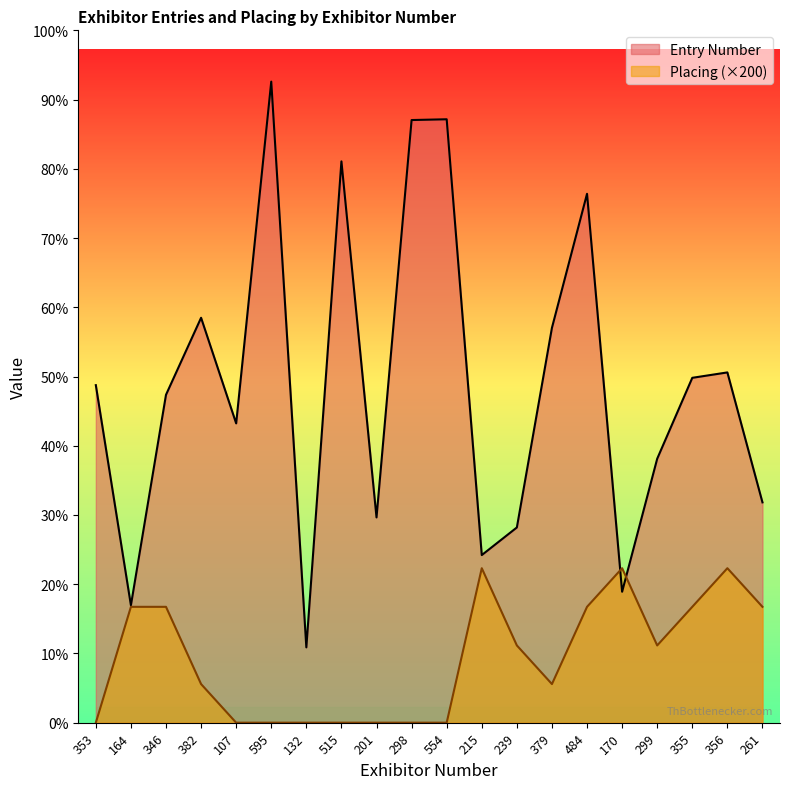

What is the spread (max minus min) of values at 515?

2907